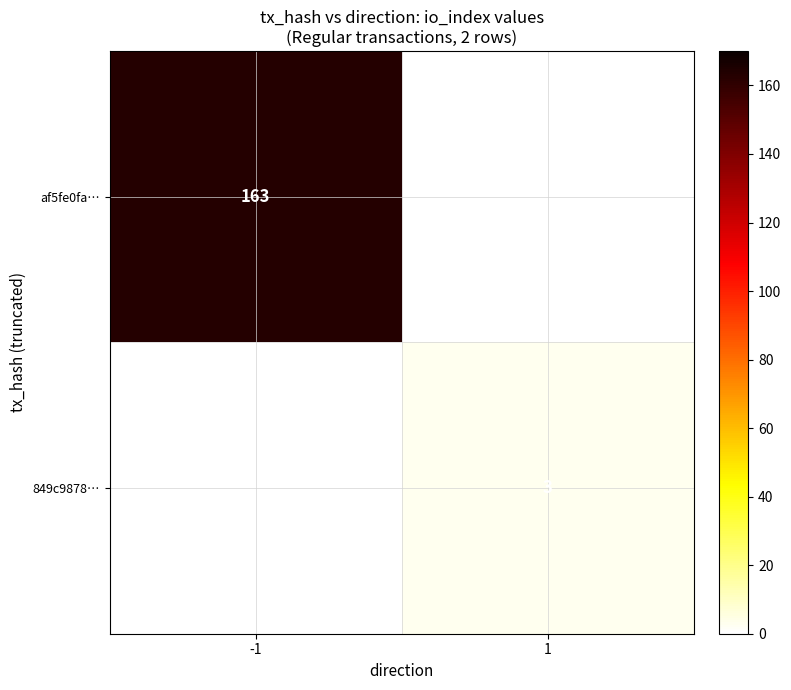

At how many categories does at least one series exceed 21?

1